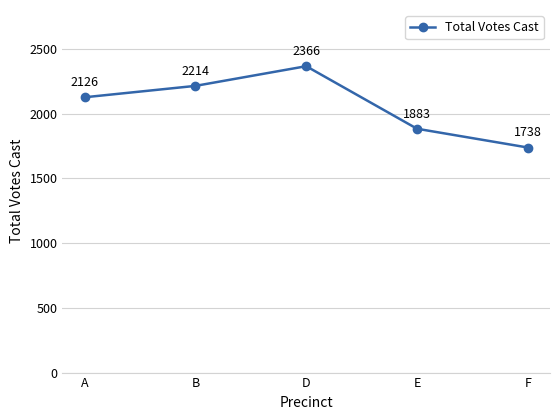

Reading left to right, list all the values displayed in this chart.

2126	2214	2366	1883	1738